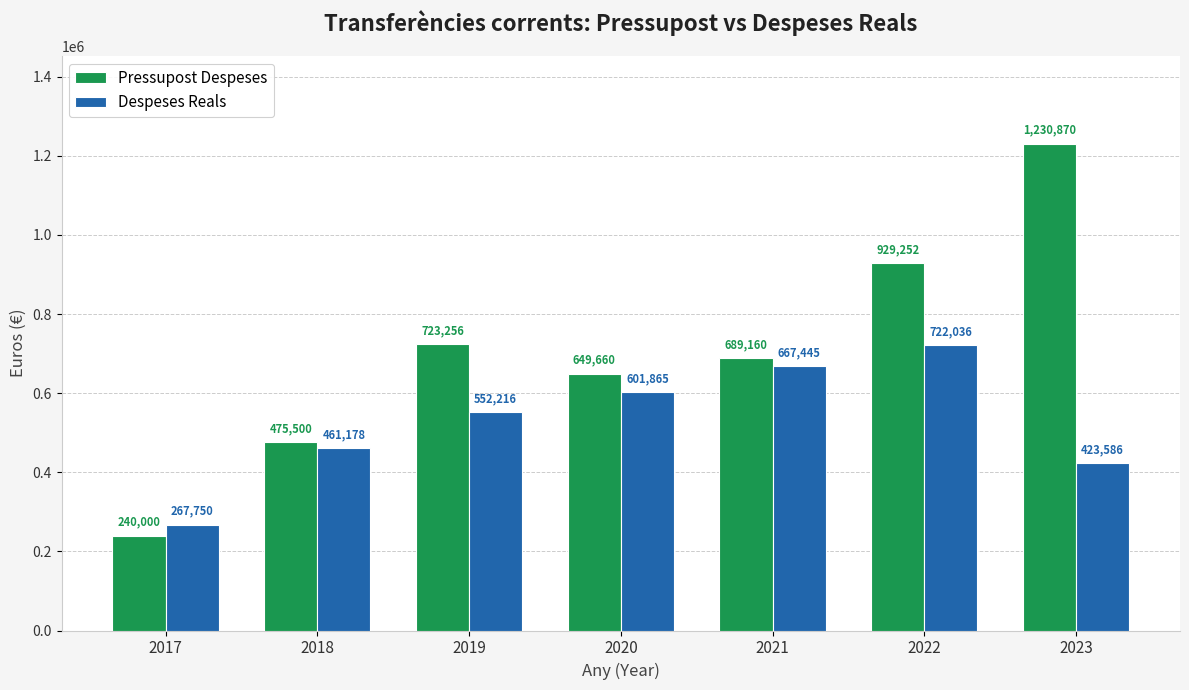

The value of Despeses Reals at 2020 is 392321.1. True or false?

False